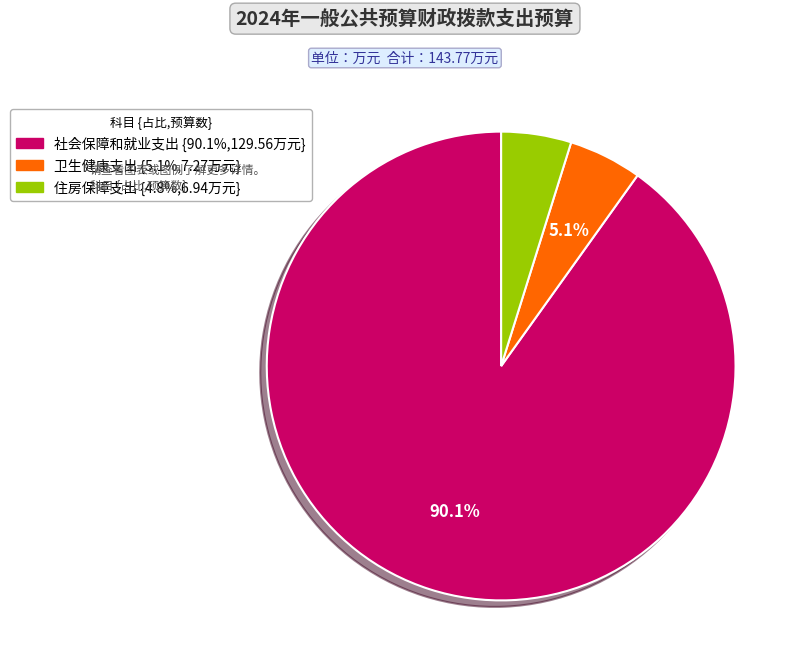

Which has a higher value, 住房保障支出 or 社会保障和就业支出?

社会保障和就业支出